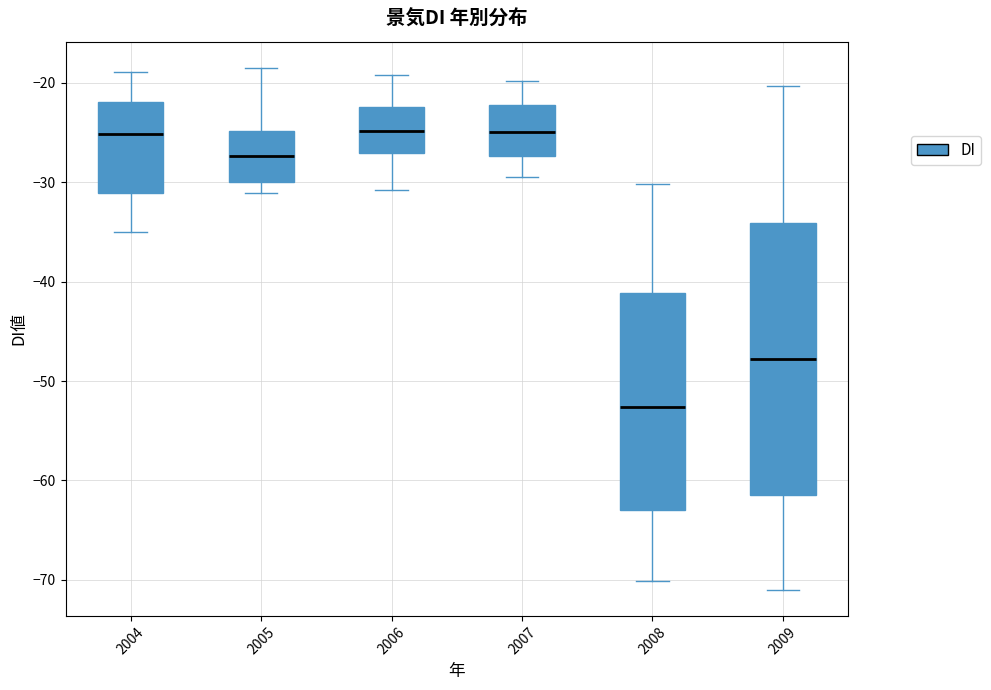

Comparing the boxes themselves (not the whiskers), which one is the tallest?

2009